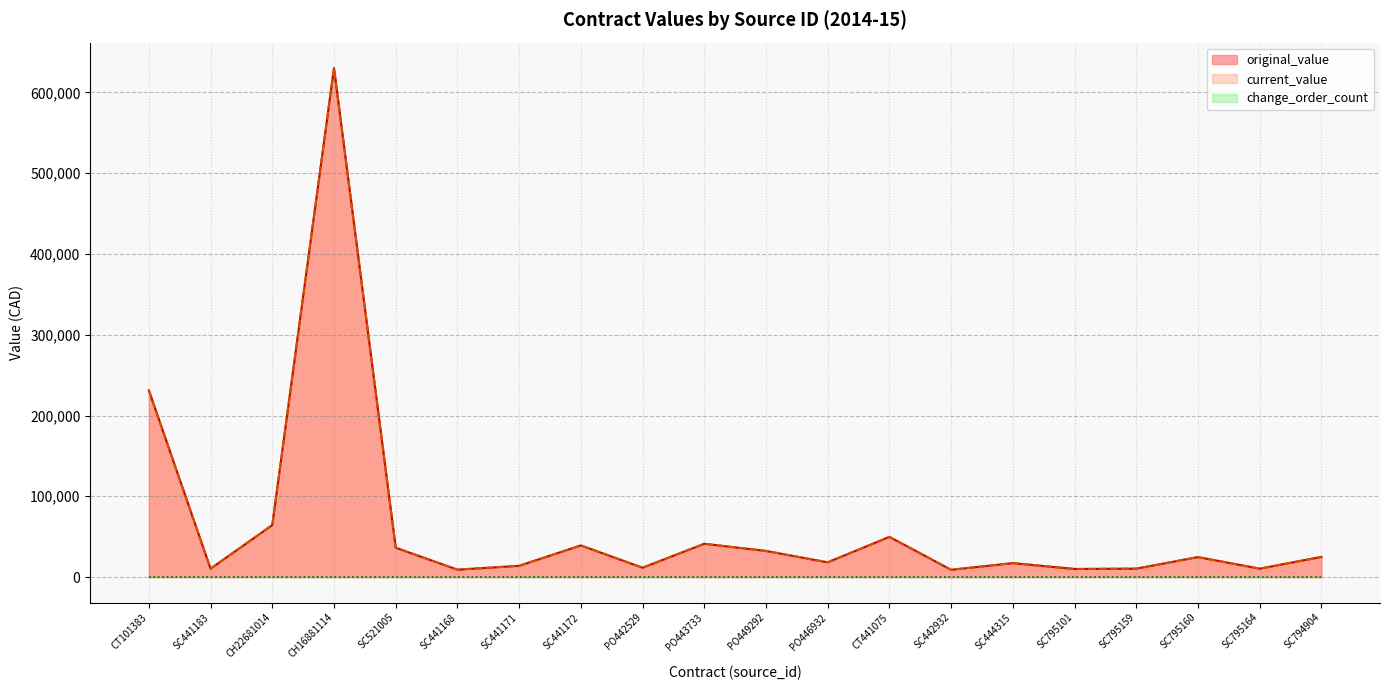

How many interior local valleys does the current_value series have?

7